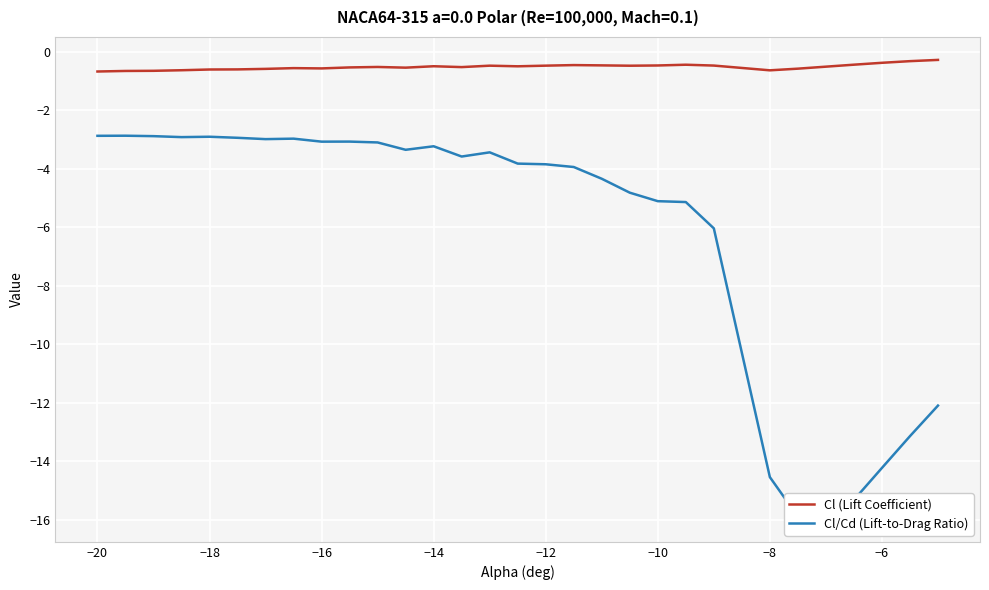

True or false: Cl (Lift Coefficient) has a value of -0.5 at −14.

True